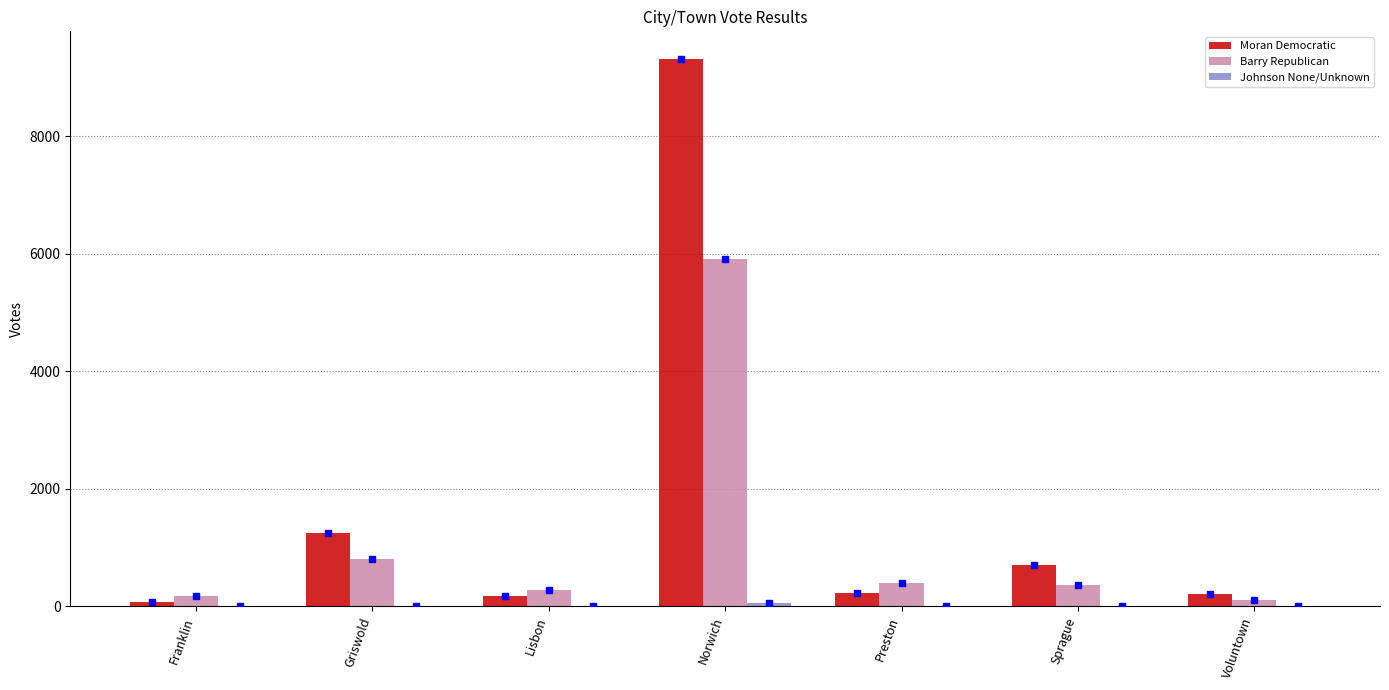

What is the total value across all series at Sprague?

1067